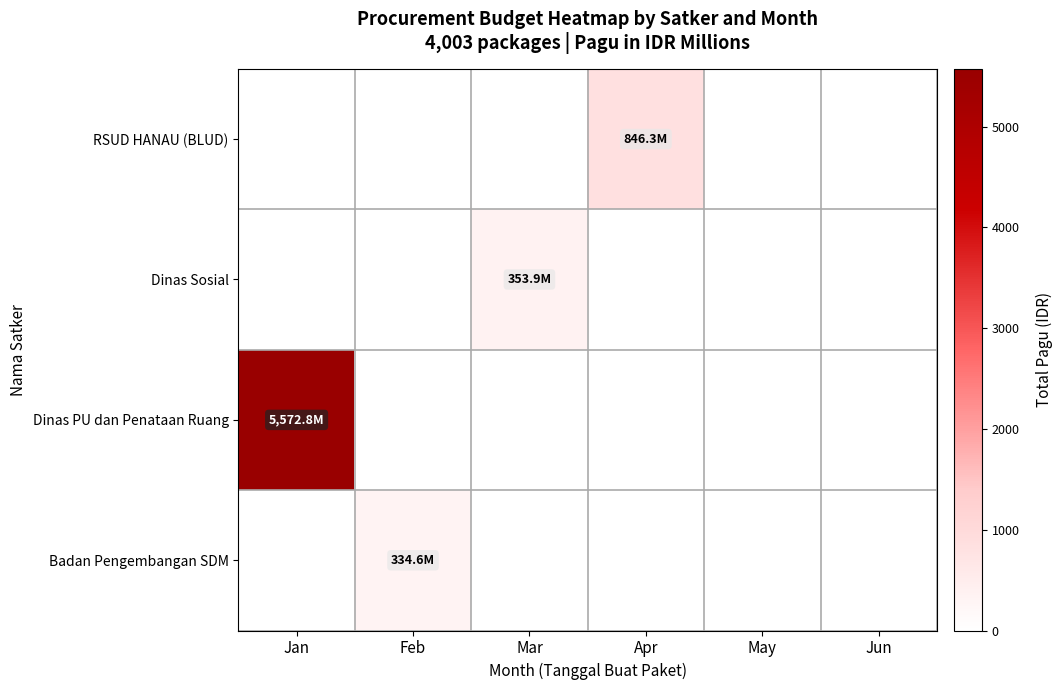

Rank the series by their maximum value, from lowest to highest.

Badan Pengembangan SDM, Dinas Sosial, RSUD HANAU (BLUD), Dinas PU dan Penataan Ruang